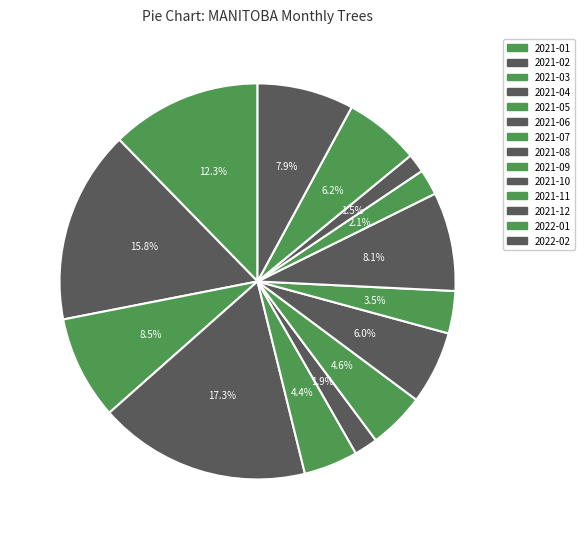

Rank the categories by value from highest to lowest.

2021-04, 2021-02, 2021-01, 2021-03, 2021-10, 2022-02, 2022-01, 2021-08, 2021-07, 2021-05, 2021-09, 2021-11, 2021-06, 2021-12